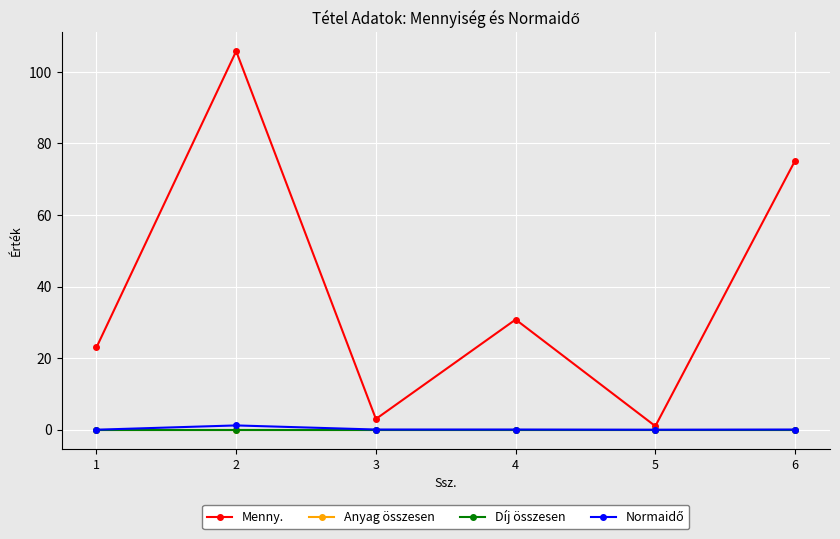

True or false: Menny. has a value of 23.0 at 1.

True